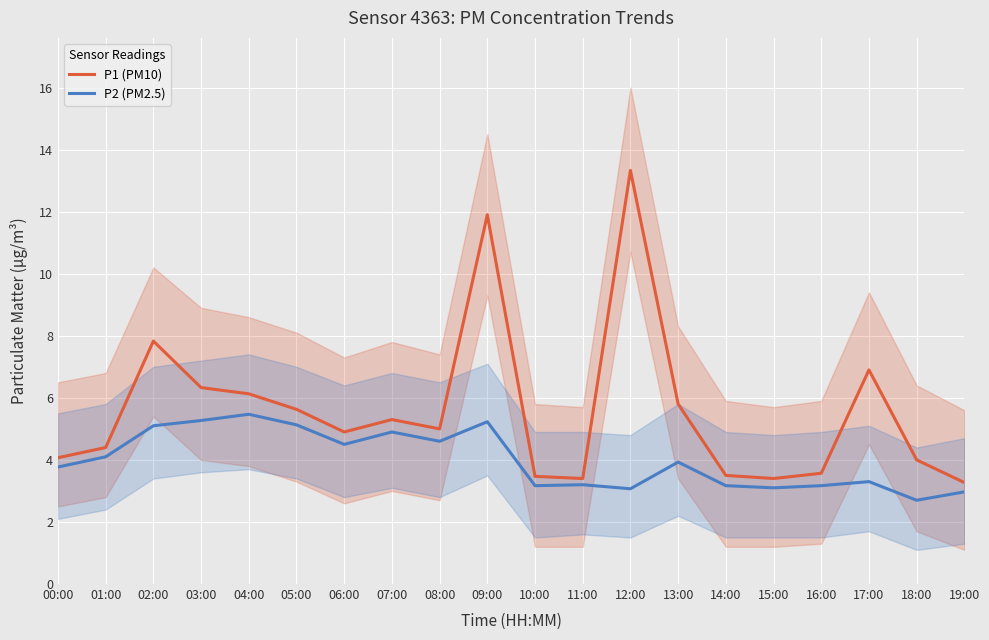

Is the value of P1 (PM10) at 06:00 greater than the value of P2 (PM2.5) at 05:00?

No